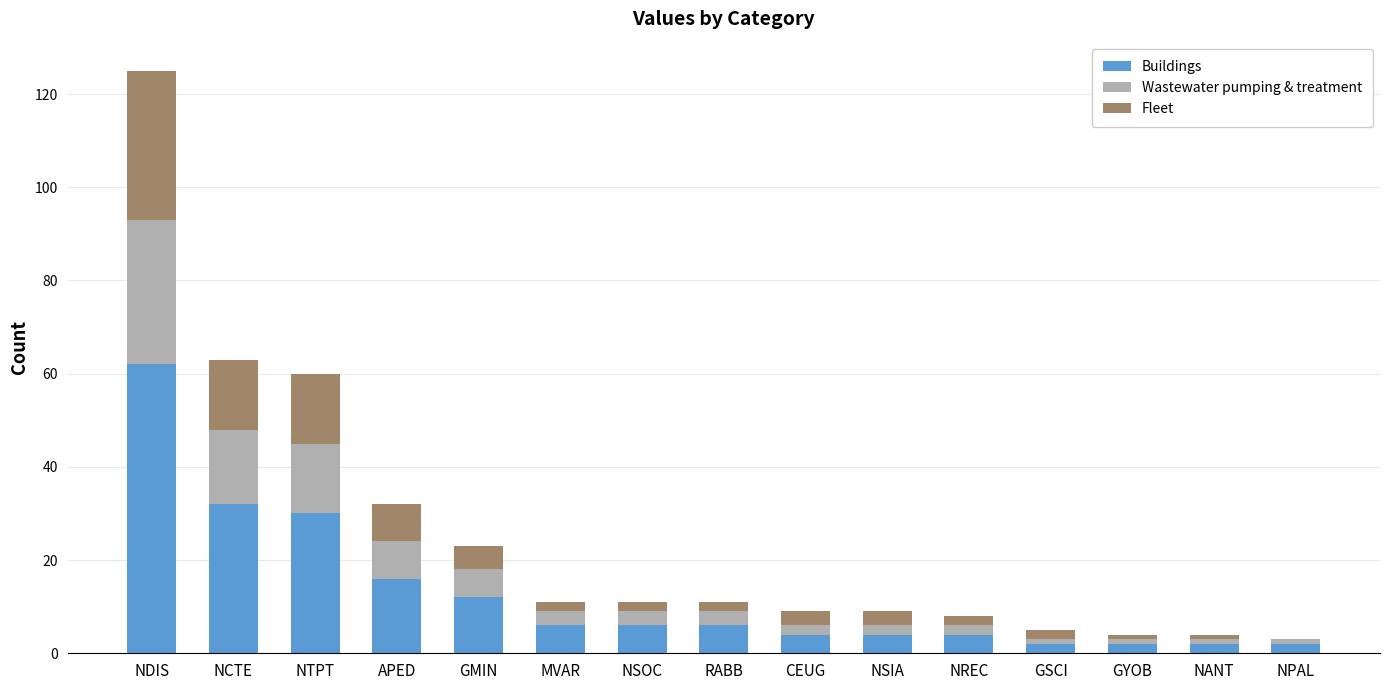

What is the maximum value for Buildings?

62